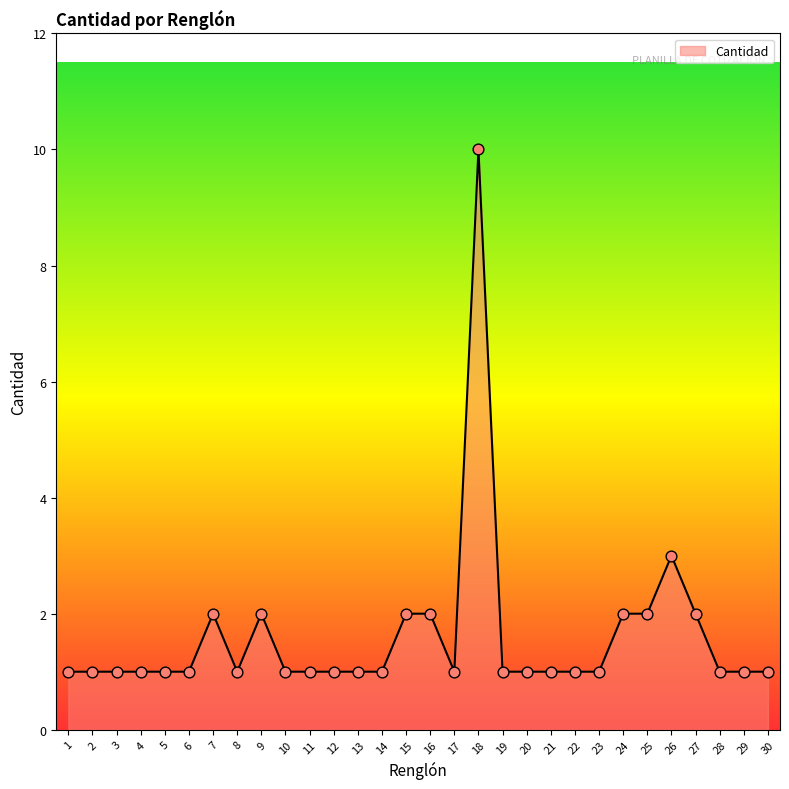

Approximately how many times larger is the value at 30 compared to 17?

1.0